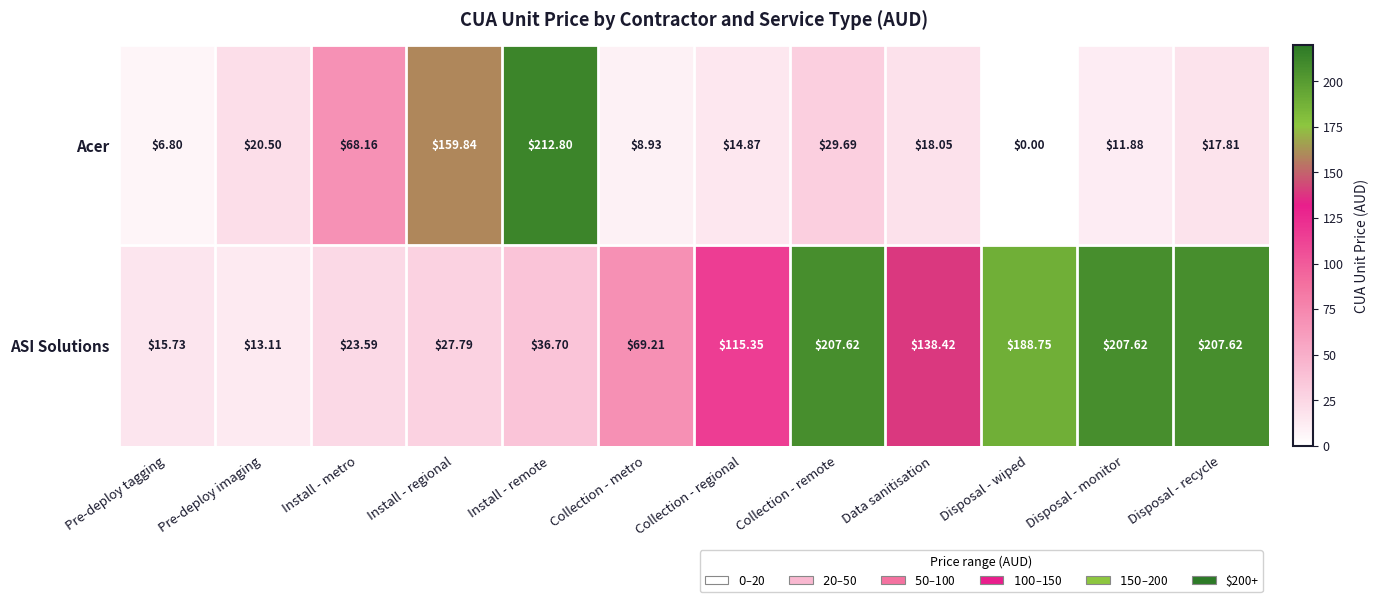

At Disposal - recycle, list the series in order from largest to smallest.

ASI Solutions, Acer